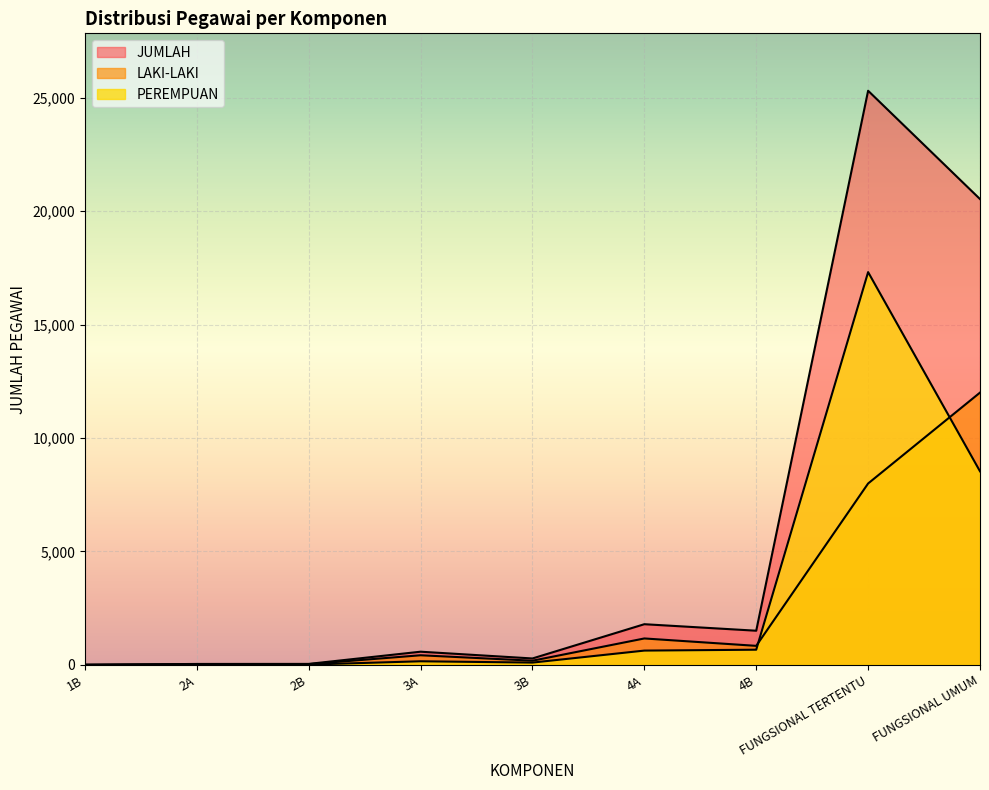

Reading right to left, list all the values displayed in this chart.

LAKI-LAKI: FUNGSIONAL UMUM=12000	FUNGSIONAL TERTENTU=7994	4B=837	4A=1163	3B=182	3A=422	2B=30	2A=29	1B=2
PEREMPUAN: FUNGSIONAL UMUM=8531	FUNGSIONAL TERTENTU=17312	4B=667	4A=628	3B=99	3A=157	2B=11	2A=10	1B=0
JUMLAH: FUNGSIONAL UMUM=20531	FUNGSIONAL TERTENTU=25306	4B=1504	4A=1791	3B=281	3A=579	2B=41	2A=39	1B=2